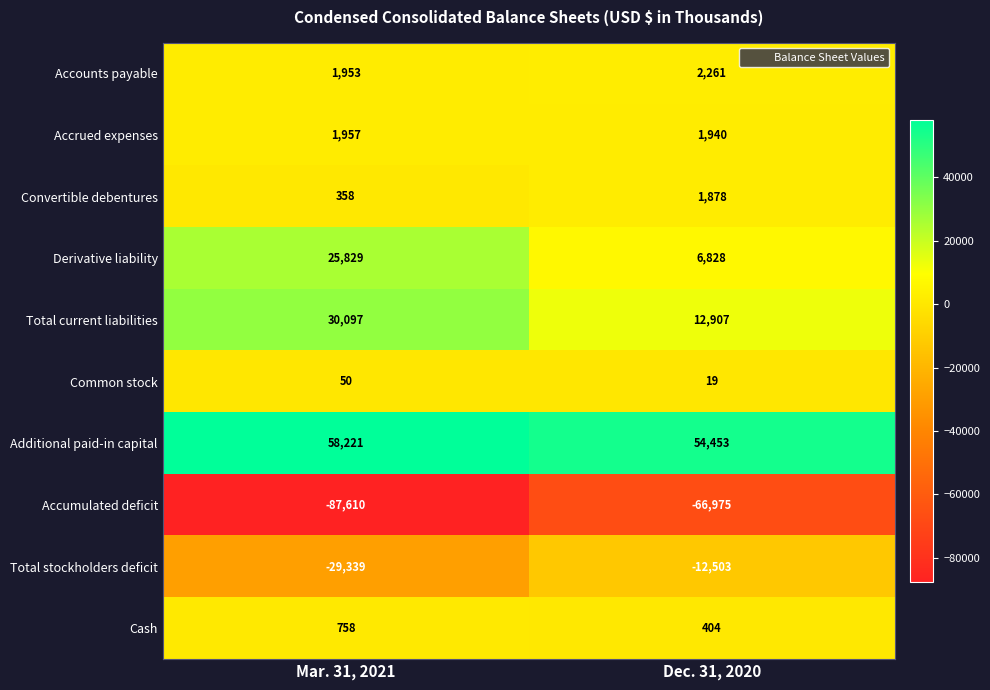

Rank the series by their maximum value, from highest to lowest.

Additional paid-in capital, Total current liabilities, Derivative liability, Accounts payable, Accrued expenses, Convertible debentures, Cash, Common stock, Total stockholders deficit, Accumulated deficit